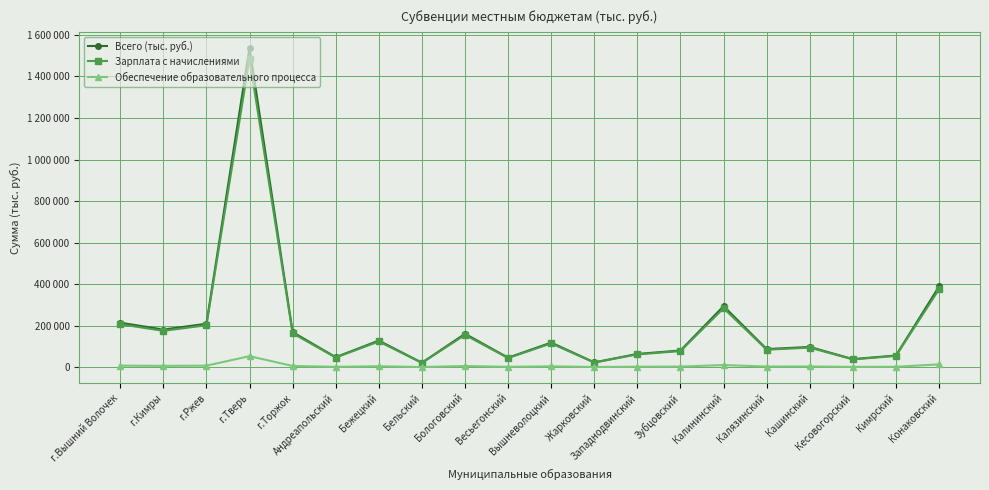

What are all the series names shown in the legend?

Всего (тыс. руб.), Зарплата с начислениями, Обеспечение образовательного процесса